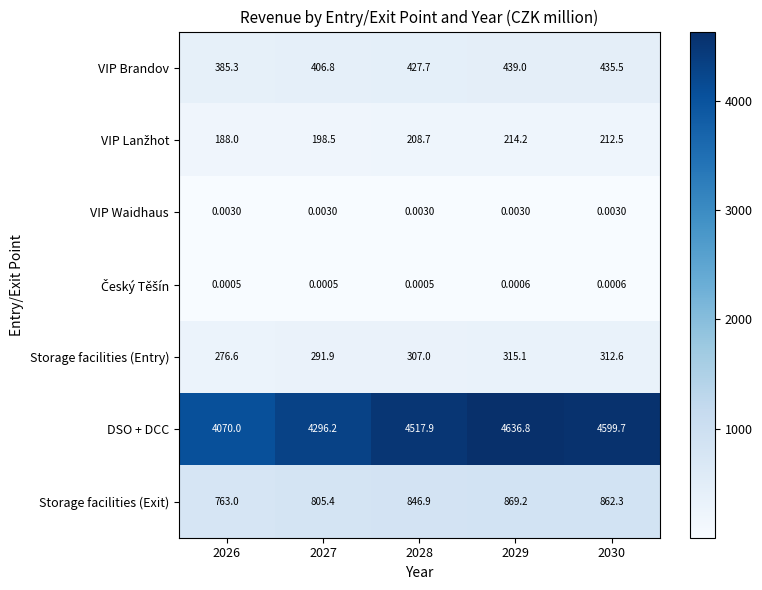

Which series has the largest total across all categories?

DSO + DCC